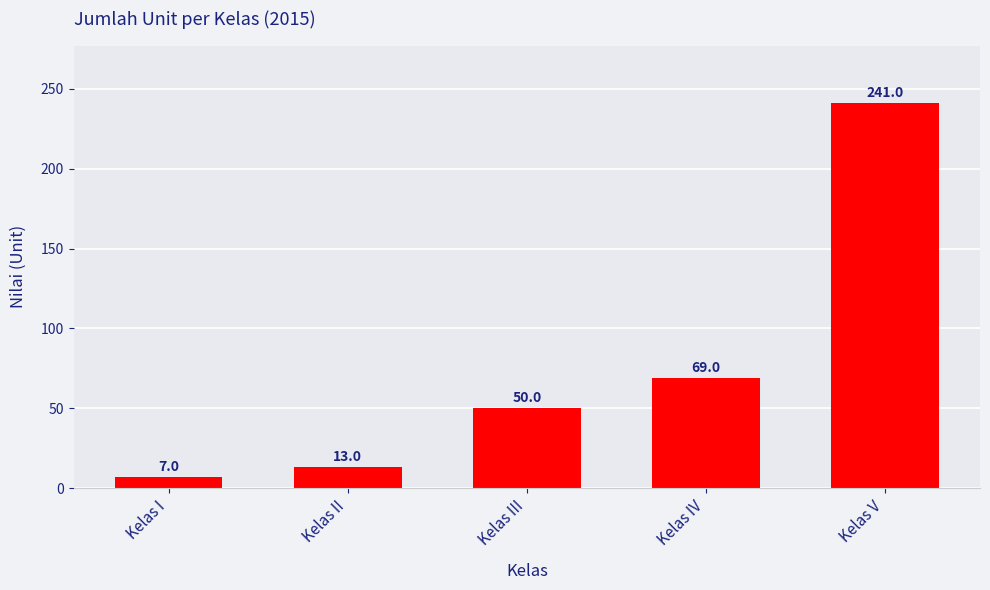

What is the average value?

76